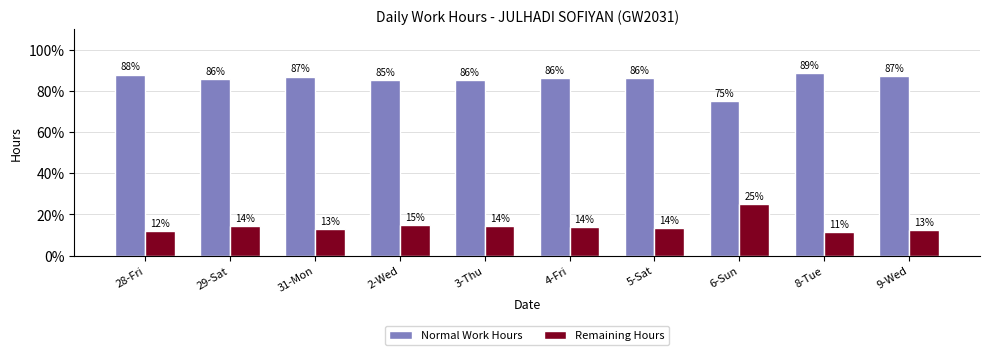

How many distinct data groups are displayed?

2